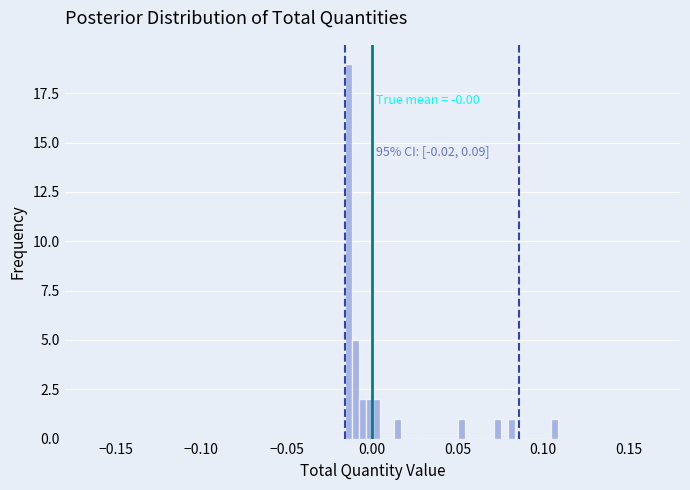

Around what value on the x-axis is the tallest bar? Give the approximate position of its centre, as read against the axis.

-0.015